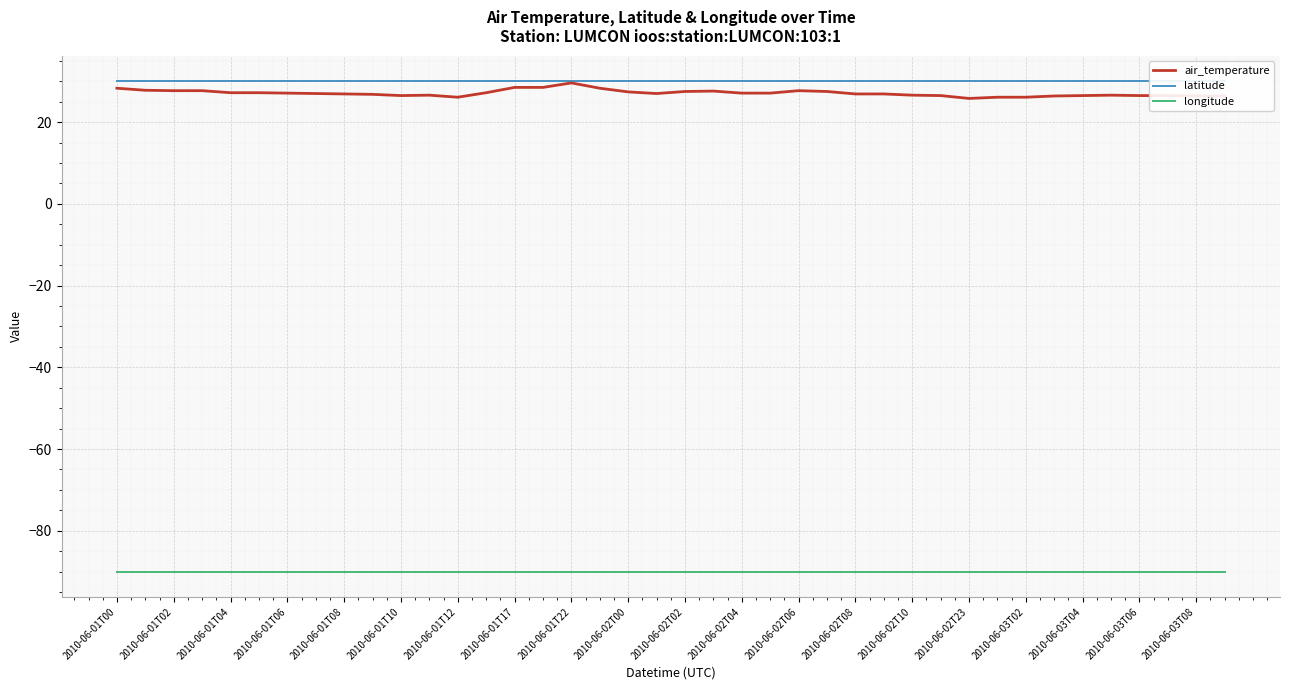

At how many categories does at least one series exceed -22?

40